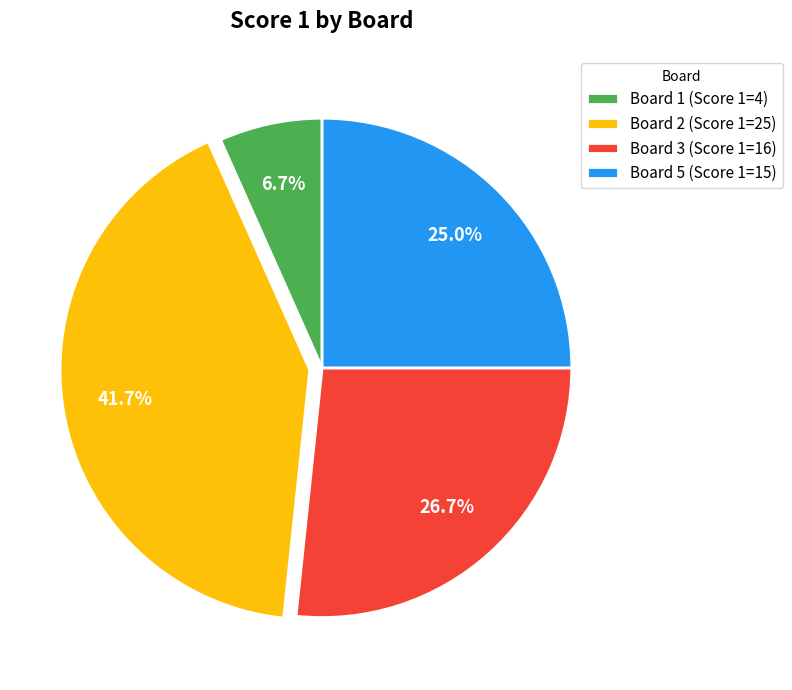

Is the sum of Board 5 (Score 1=15) and Board 1 (Score 1=4) greater than half?

No